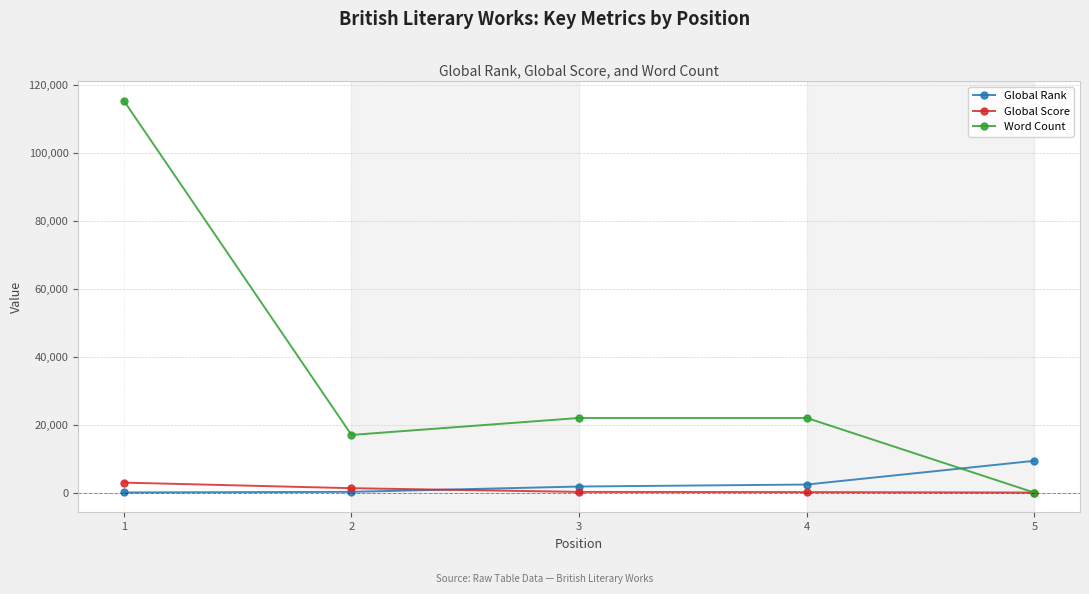

At which label does Global Score first exceed 214?

1